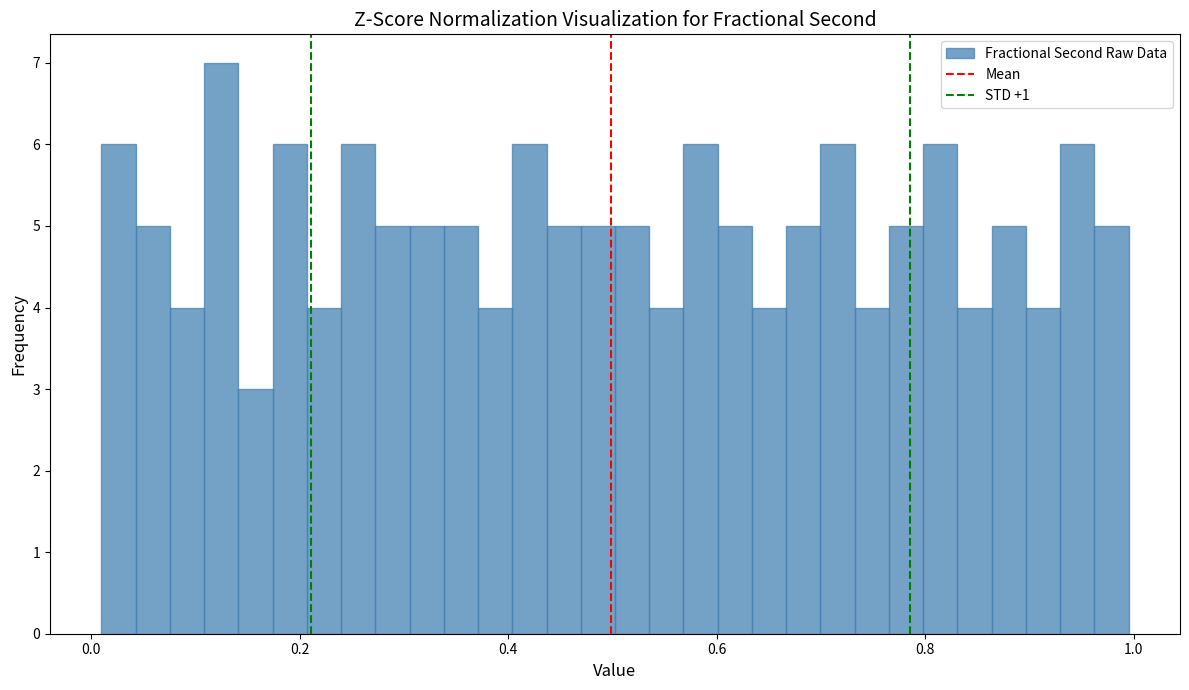

Read against the x-axis, roughly where is the centre of the tallest bar?

0.12